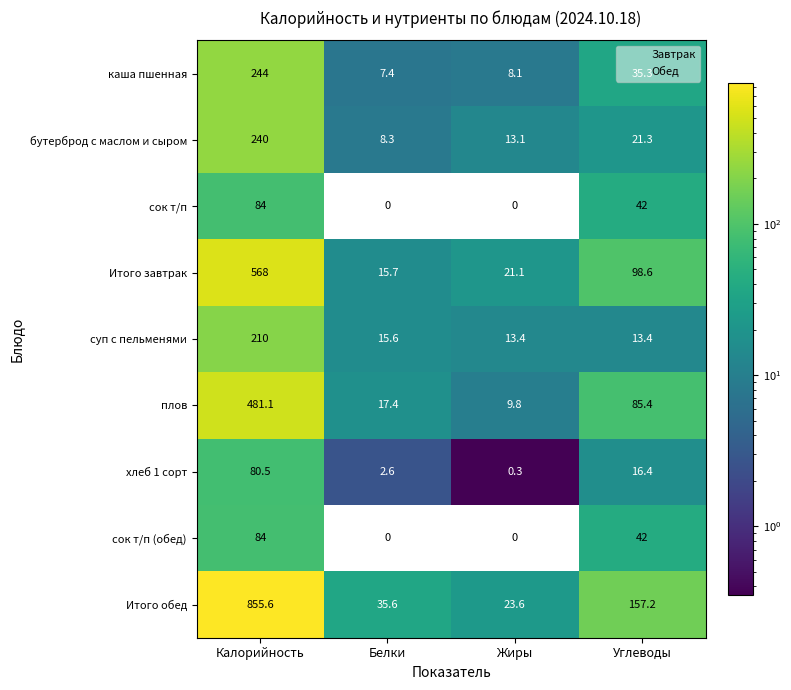

The бутерброд с маслом и сыром series shows 8.3 at Белки. True or false?

True